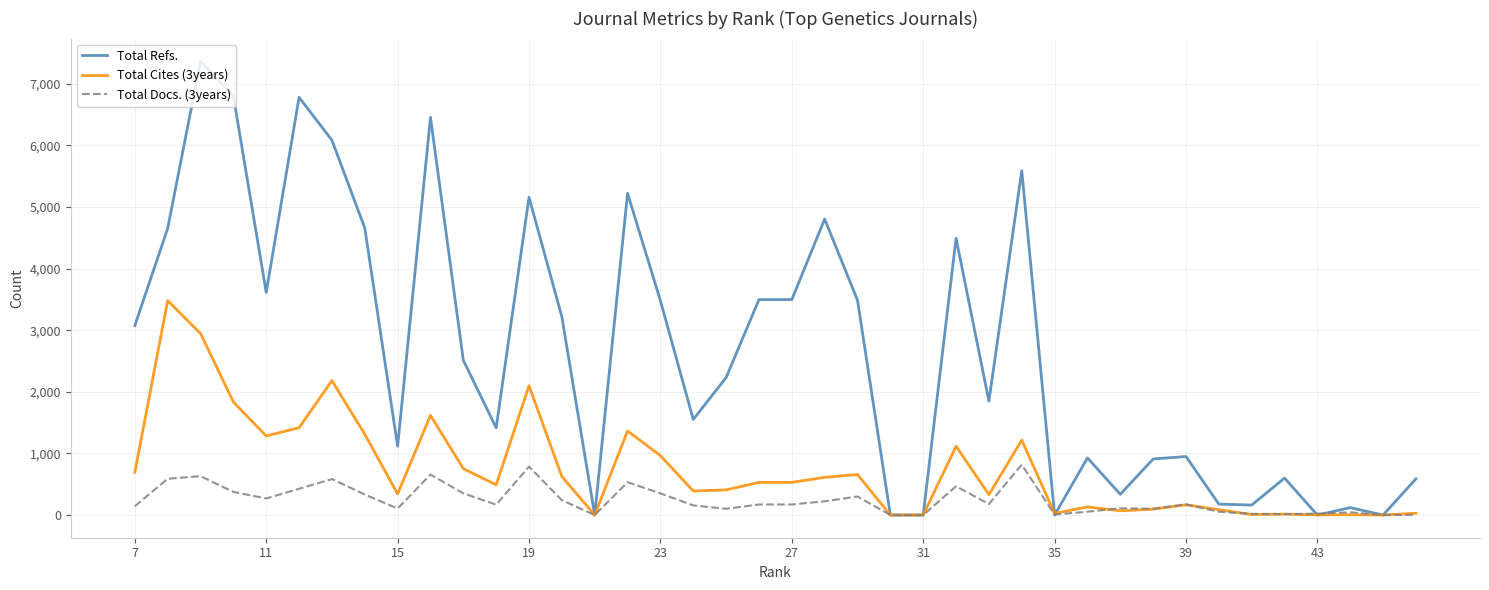

What is the maximum value for Total Refs.?

7366